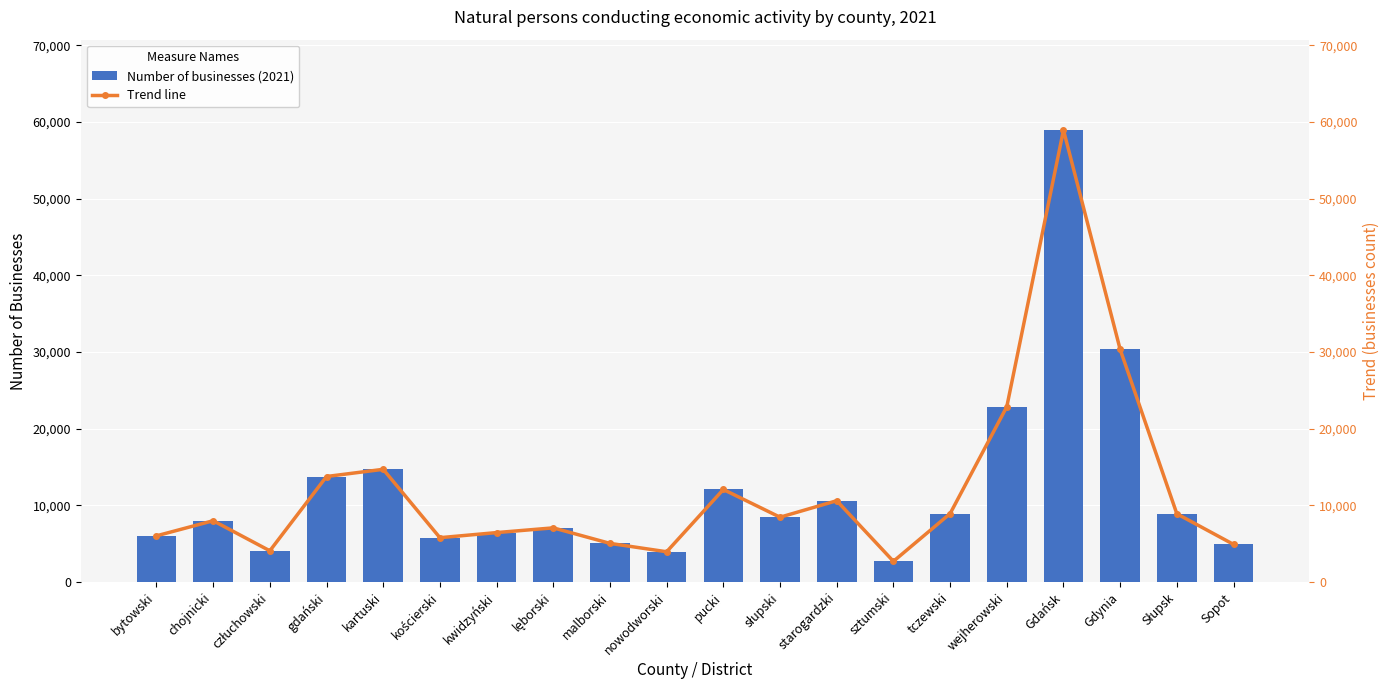

What is the label of the 20th bar from the left?

Sopot